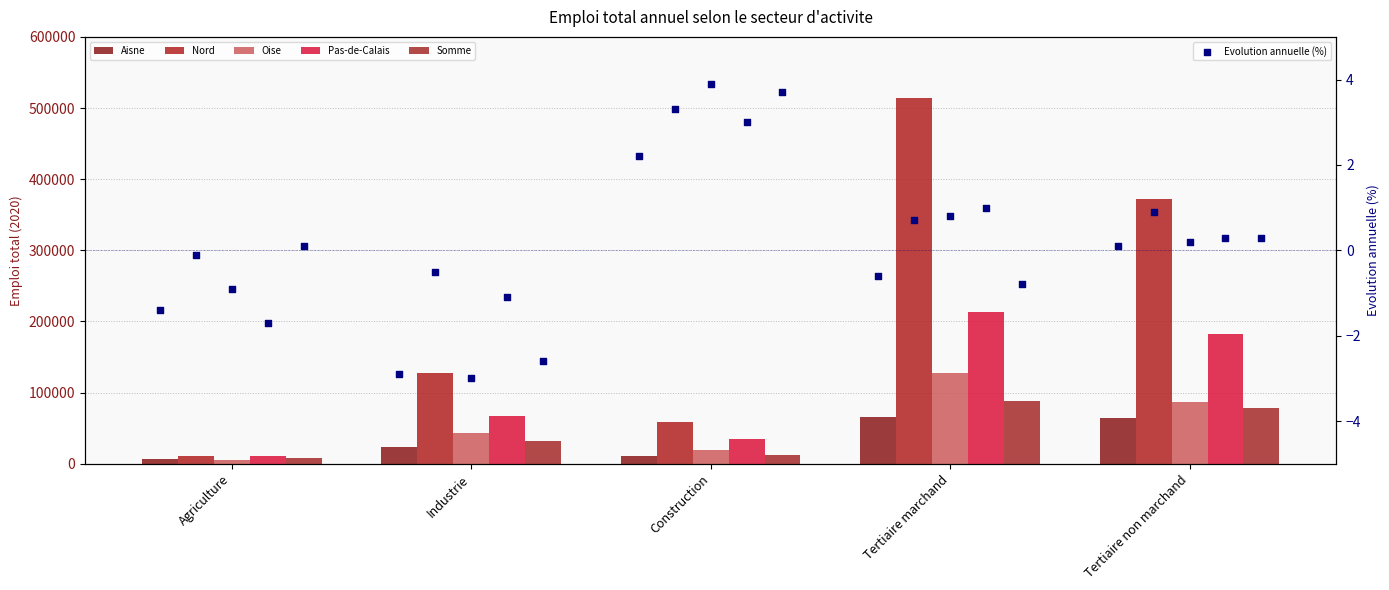

What is the total value across all series at Construction?

136085